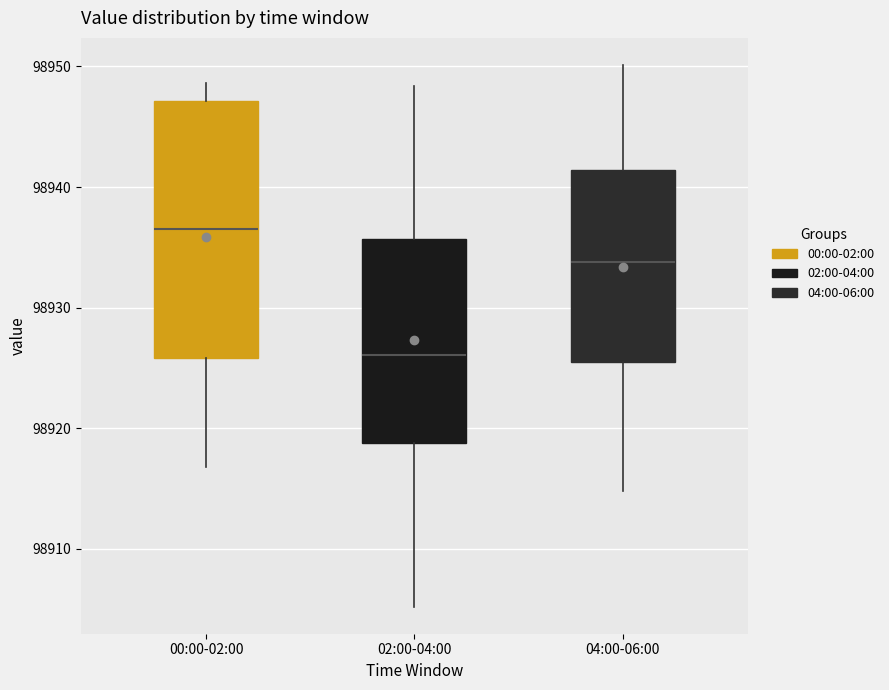

Which box is the tallest, from its lower edge to its upper edge?

00:00-02:00